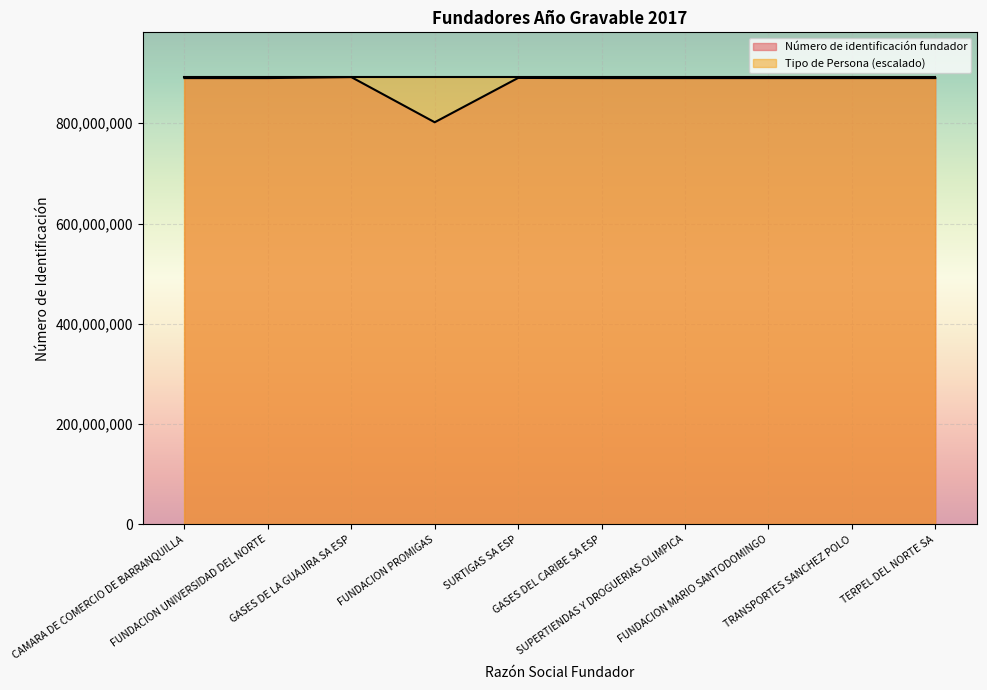

What is the sum of all values?

8815257372